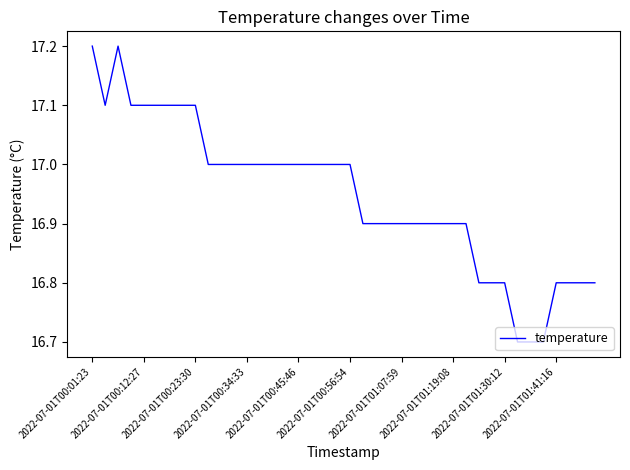

What is the maximum value shown in the chart?

17.2